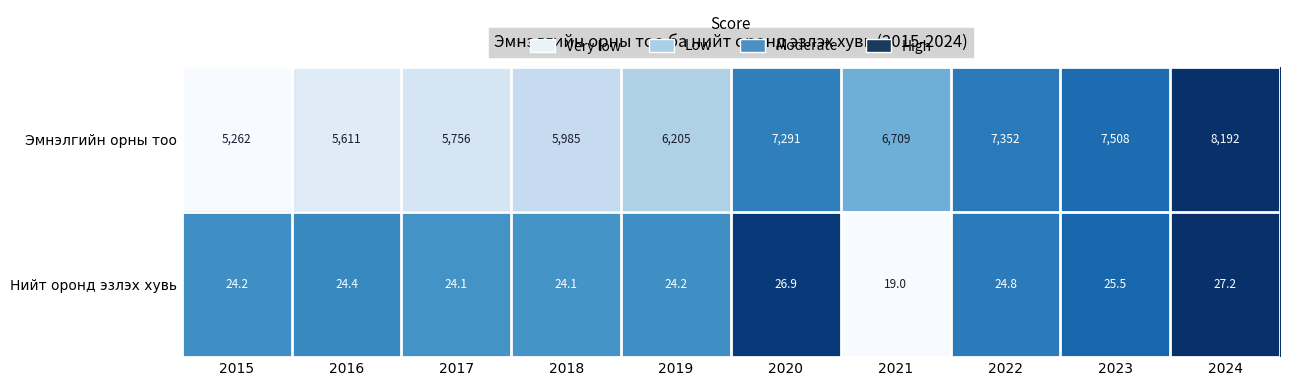

At 2017, list the series in order from largest to smallest.

Эмнэлгийн орны тоо, Нийт оронд эзлэх хувь